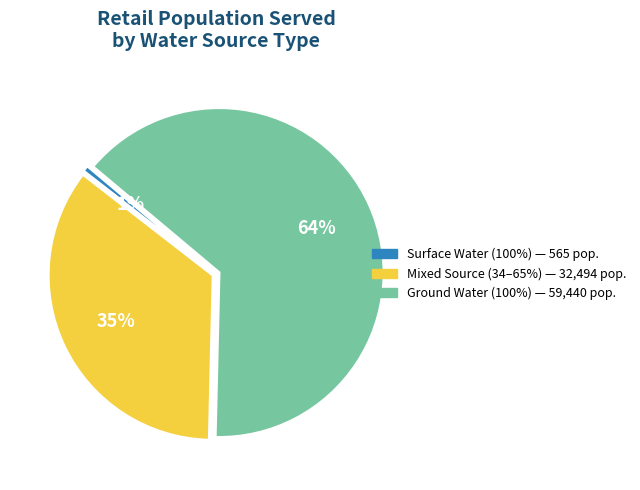

Does any single category account for the majority?

Yes